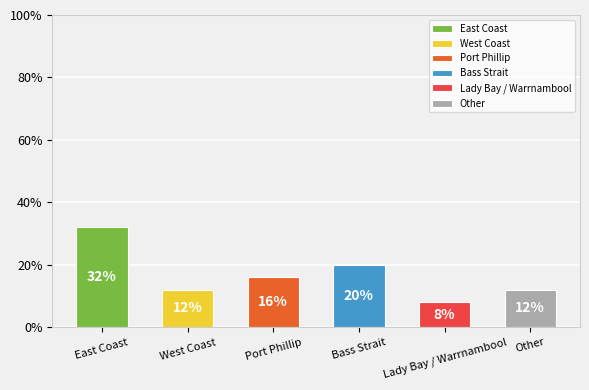

What is the maximum value shown in the chart?

32